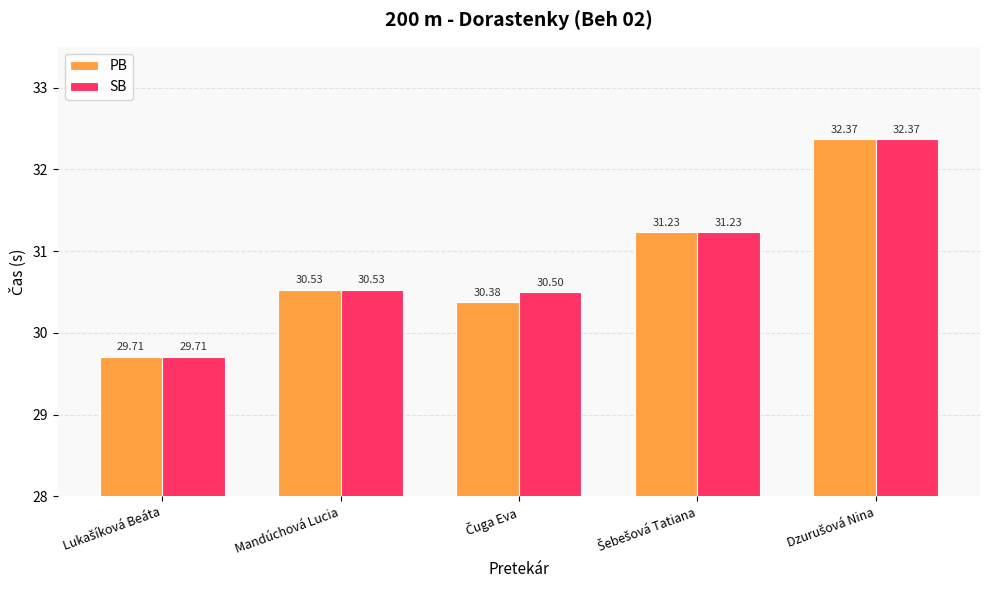

What is the total value across all series at Mandúchová Lucia?

61.1